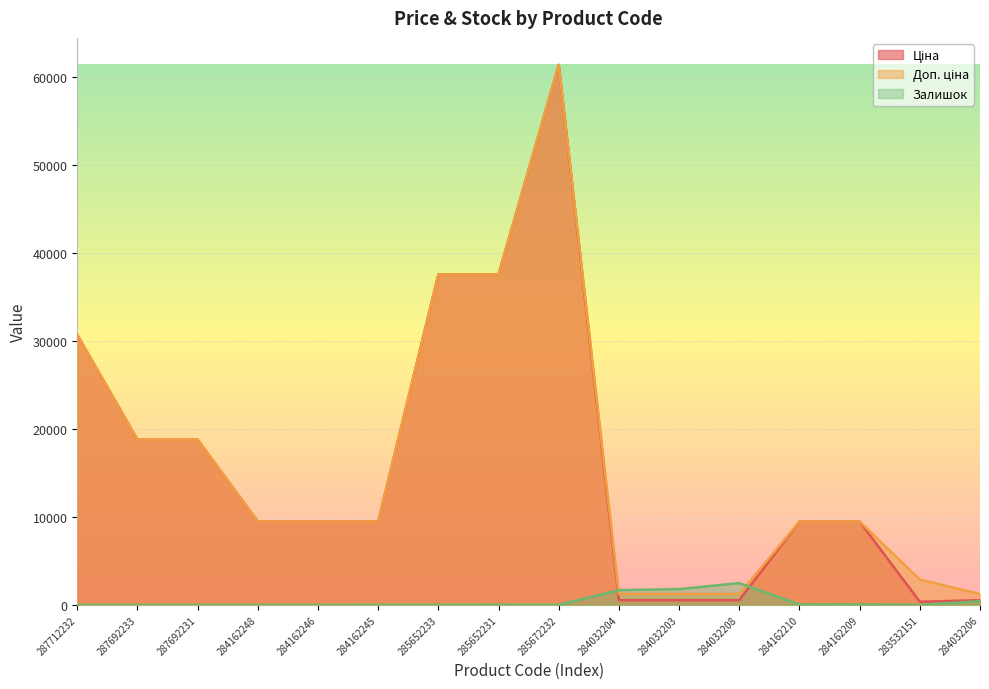

True or false: Доп. ціна and Ціна intersect in this chart.

False